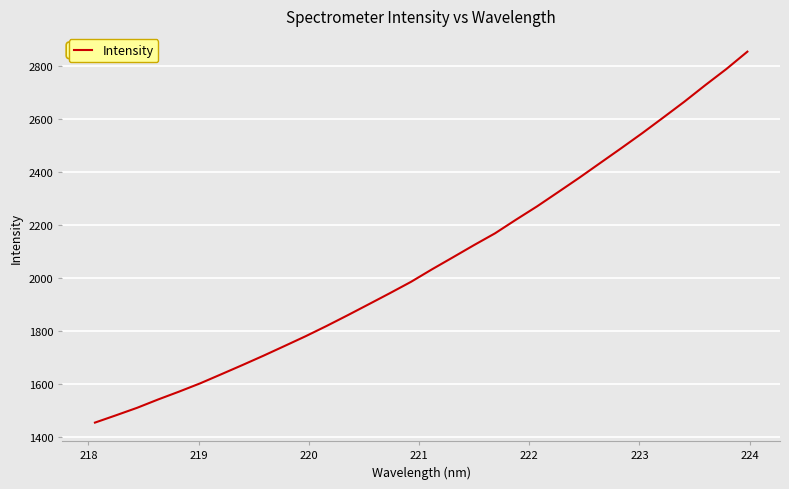

What is the minimum value shown in the chart?

1453.3